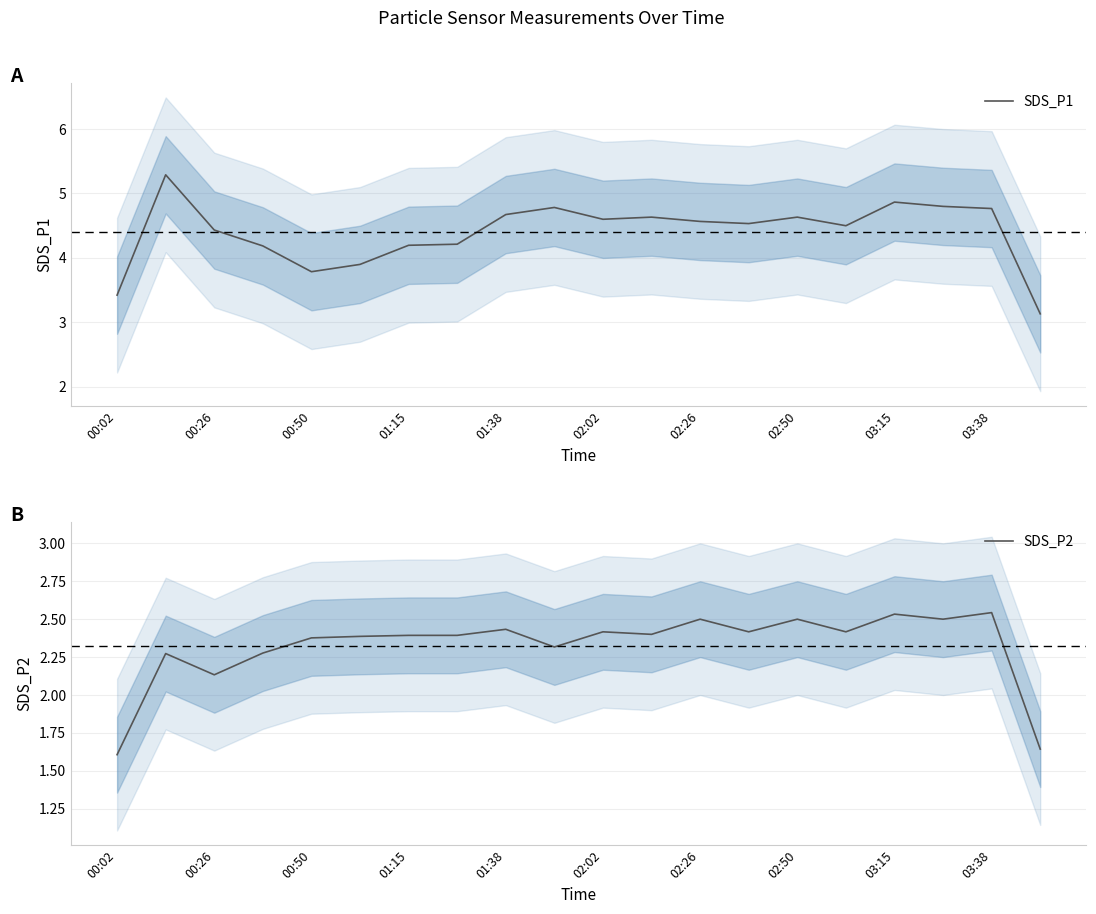

Is it true that SDS_P1 equals 4.6 at 02:50?

True